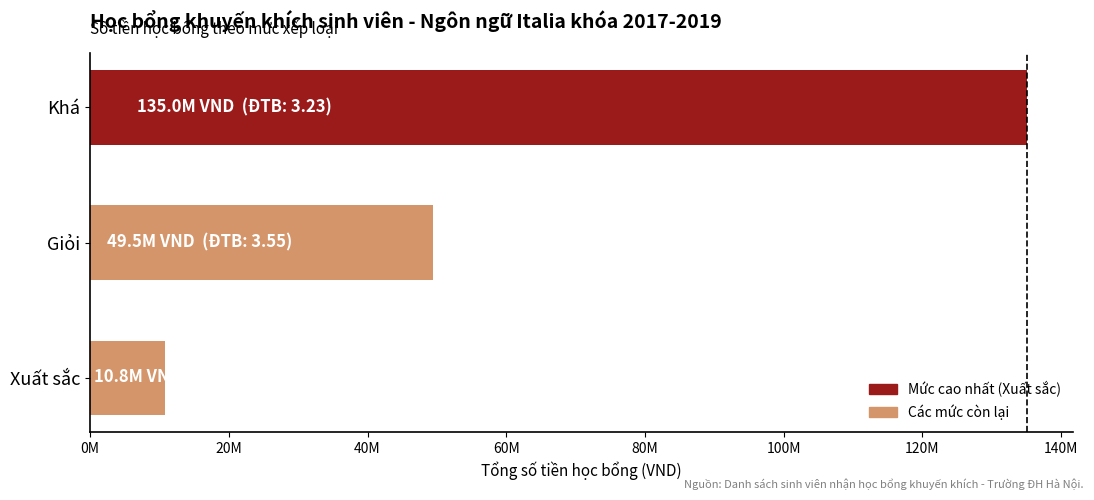

What is the difference between the second highest and minimum values?

38700000